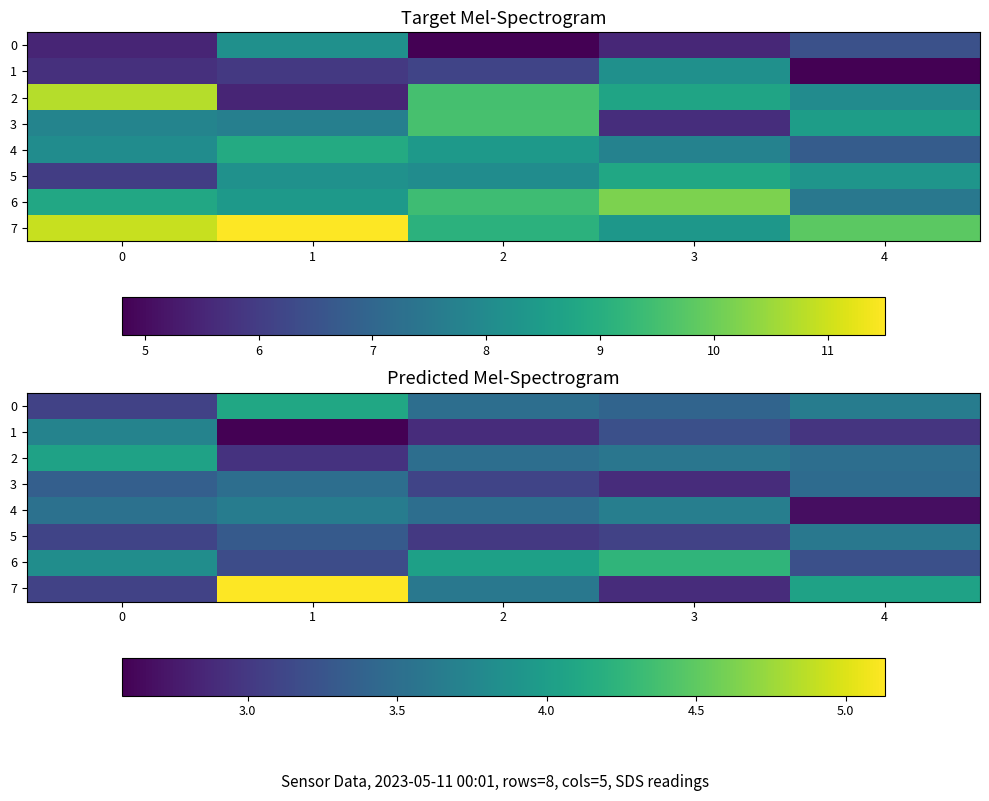

The 6 series shows 4.2 at 1. True or false?

False